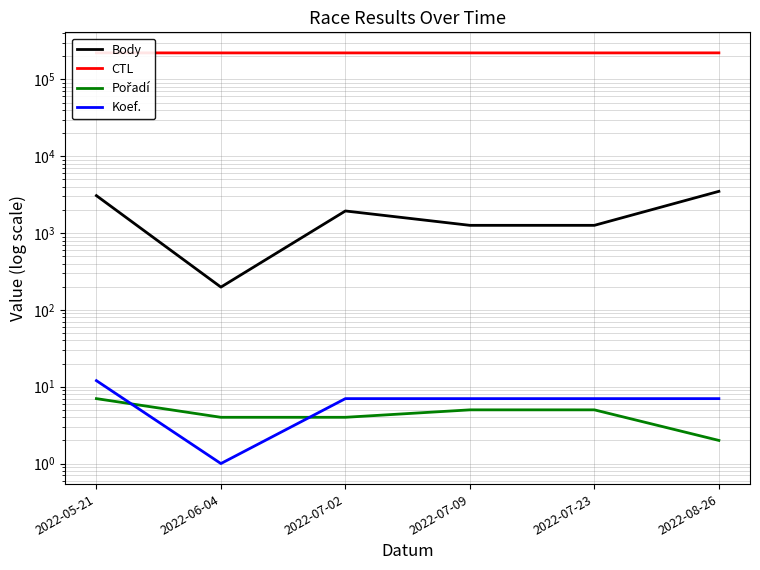

At which category is the sum across all series the highest?

2022-08-26